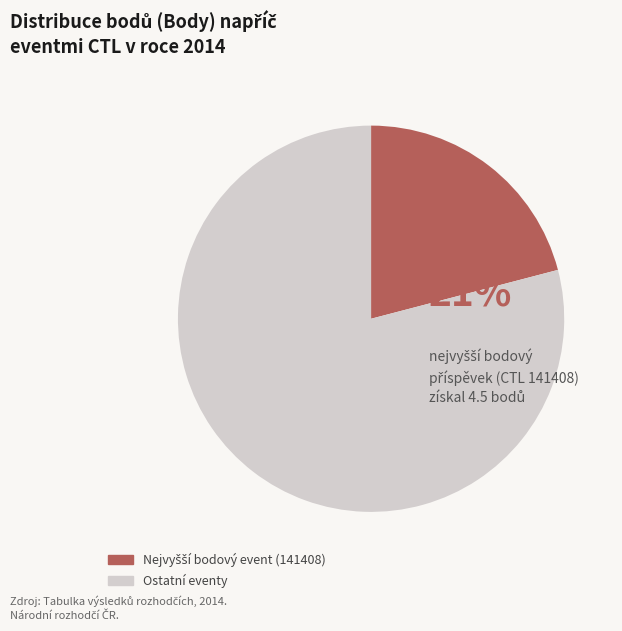

Is there any slice that represents more than half of the pie?

Yes